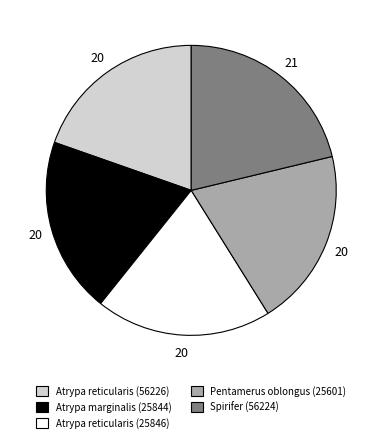

How many segments does this pie chart have?

5